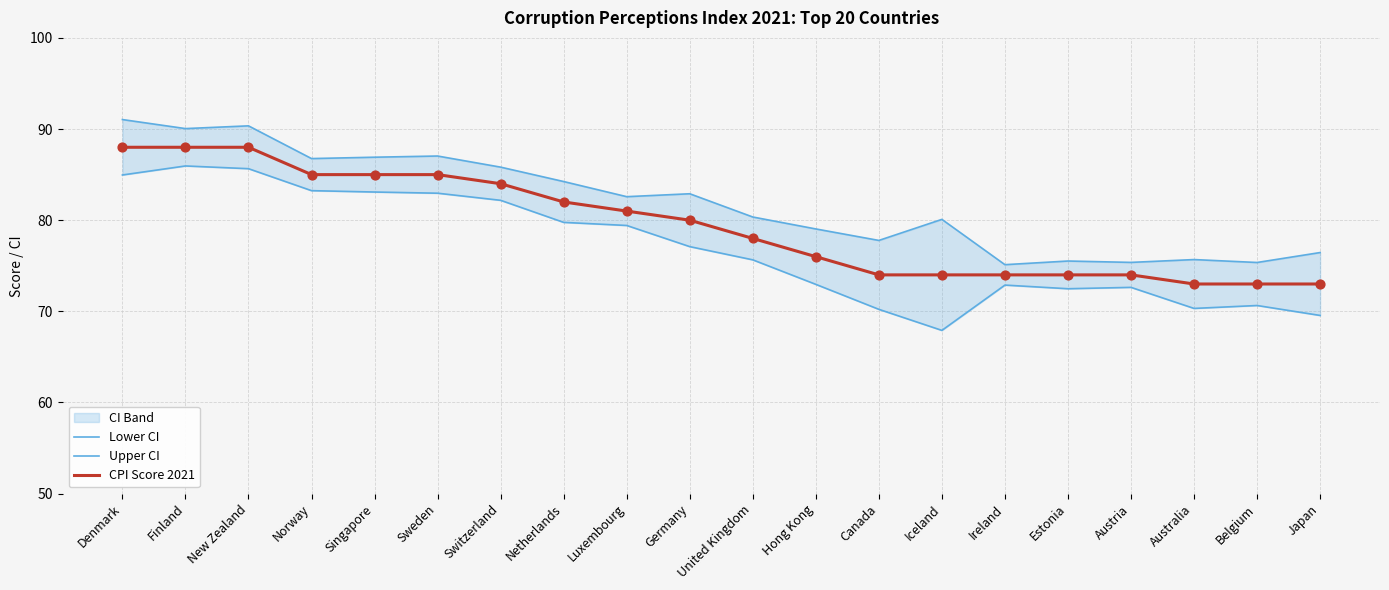

Which series has the largest Y range (max minus min)?

Lower CI